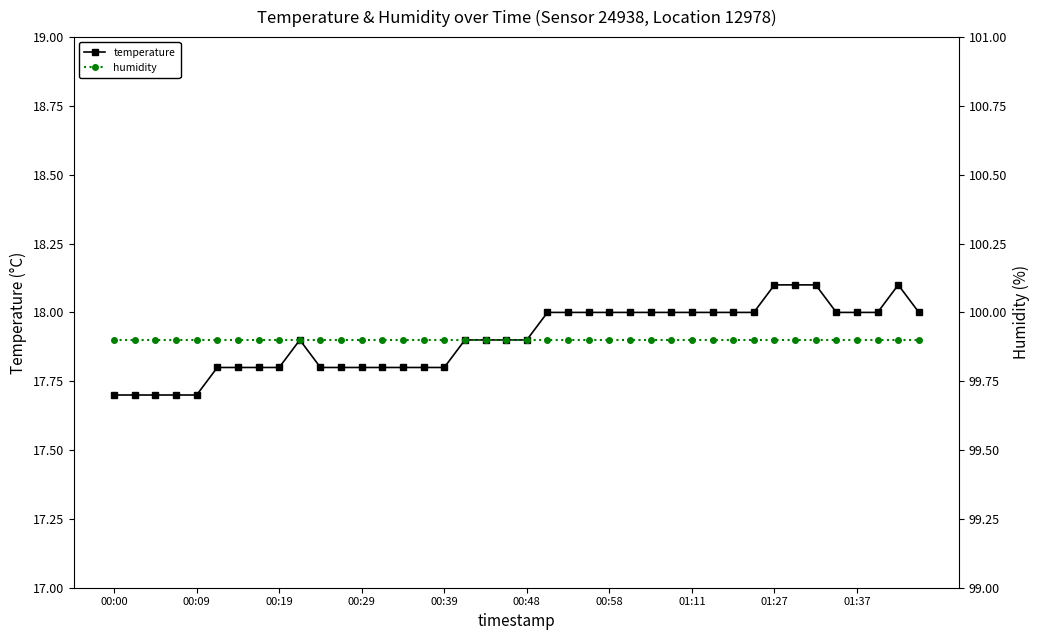

What is the value of the temperature point at the 5th from the left?

17.7